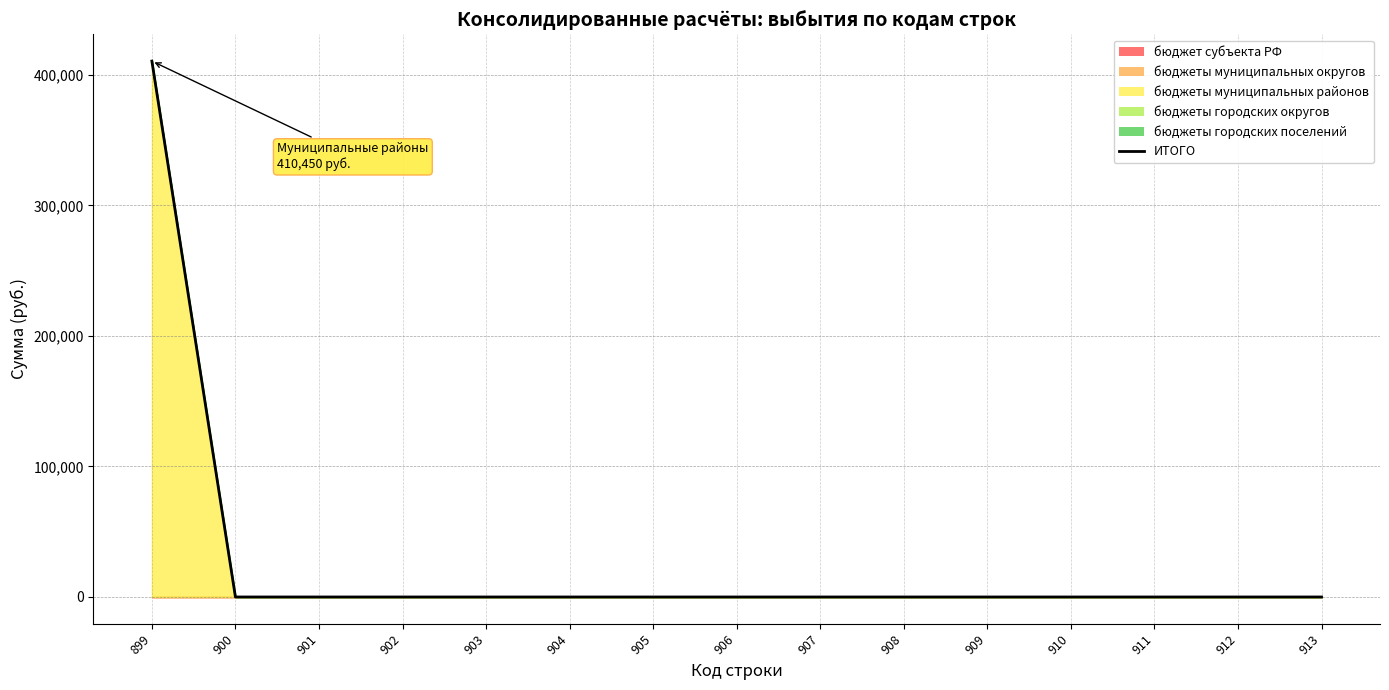

Rank the categories by value from lowest to highest.

900, 901, 902, 903, 904, 905, 906, 907, 908, 909, 910, 911, 912, 913, 899